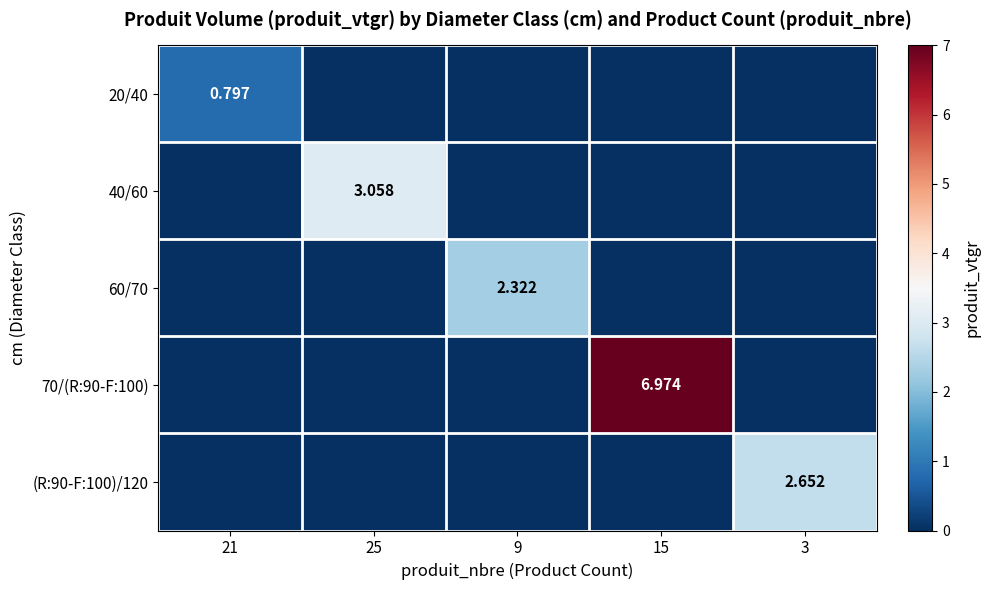

What is the difference between the maximum and minimum values in the 20/40 series?

0.8